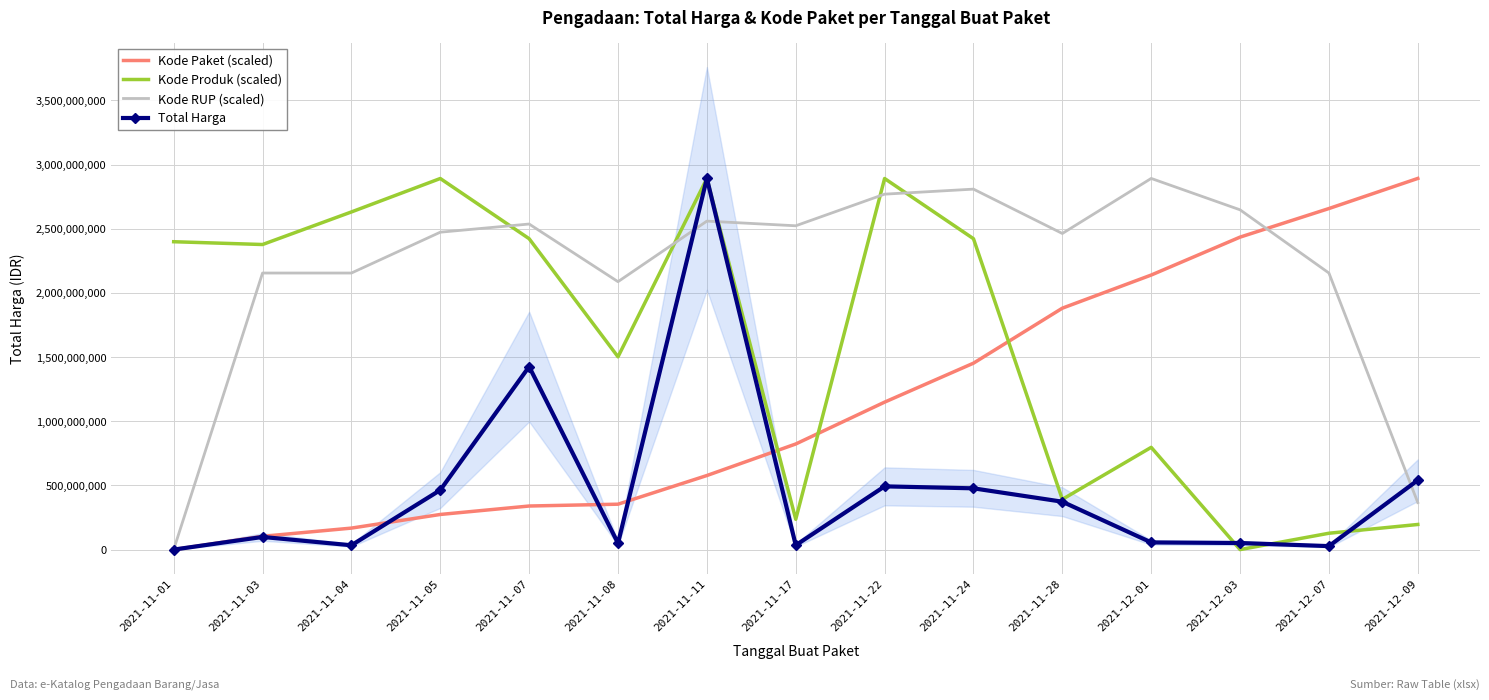

Reading right to left, extract all data points from this chart.

Kode Paket (scaled): 2021-12-09=2892122000.0	2021-12-07=2657608923.8	2021-12-03=2434882718.4	2021-12-01=2139339383.2	2021-11-28=1881190310.7	2021-11-24=1452712654.1	2021-11-22=1149179978.6	2021-11-17=823090386.6	2021-11-11=577371482.5	2021-11-08=354043482.7	2021-11-07=339807930.9	2021-11-05=274004819.3	2021-11-04=167715466.4	2021-11-03=103779992.8	2021-11-01=333600.0
Kode Produk (scaled): 2021-12-09=195971851.3	2021-12-07=127694412.7	2021-12-03=333600.0	2021-12-01=796970071.2	2021-11-28=391734514.9	2021-11-24=2422503108.2	2021-11-22=2891512380.0	2021-11-17=236455595.1	2021-11-11=2892122000.0	2021-11-08=1502263074.0	2021-11-07=2422503108.2	2021-11-05=2891562144.9	2021-11-04=2631018026.6	2021-11-03=2377204610.7	2021-11-01=2399014076.8
Kode RUP (scaled): 2021-12-09=366613128.7	2021-12-07=2155051167.4	2021-12-03=2647557044.9	2021-12-01=2892122000.0	2021-11-28=2463115763.7	2021-11-24=2808740664.1	2021-11-22=2769605283.1	2021-11-17=2523202363.8	2021-11-11=2559594279.8	2021-11-08=2087682364.4	2021-11-07=2536887108.3	2021-11-05=2473209962.0	2021-11-04=2155051167.4	2021-11-03=2155051167.4	2021-11-01=333600.0
Total Harga: 2021-12-09=541071000.0	2021-12-07=27412000.0	2021-12-03=51601000.0	2021-12-01=56152800.0	2021-11-28=373404000.0	2021-11-24=477600000.0	2021-11-22=493000000.0	2021-11-17=34292000.0	2021-11-11=2892122000.0	2021-11-08=49730040.0	2021-11-07=1425867900.0	2021-11-05=464002100.0	2021-11-04=34000000.0	2021-11-03=98772570.0	2021-11-01=333600.0